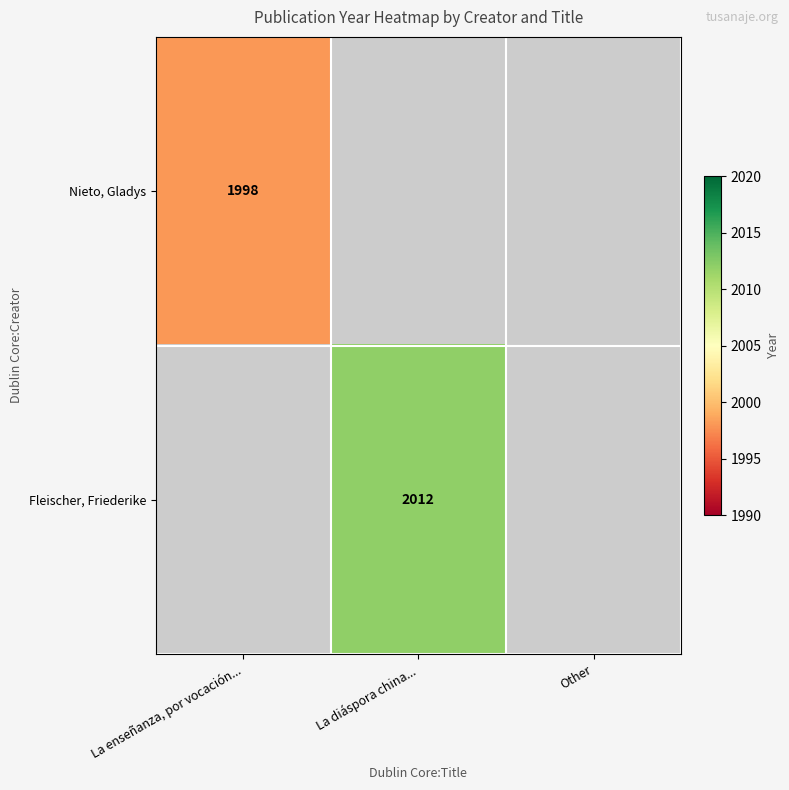

Between La enseñanza, por vocación... and La diáspora china..., which is larger?

La diáspora china...